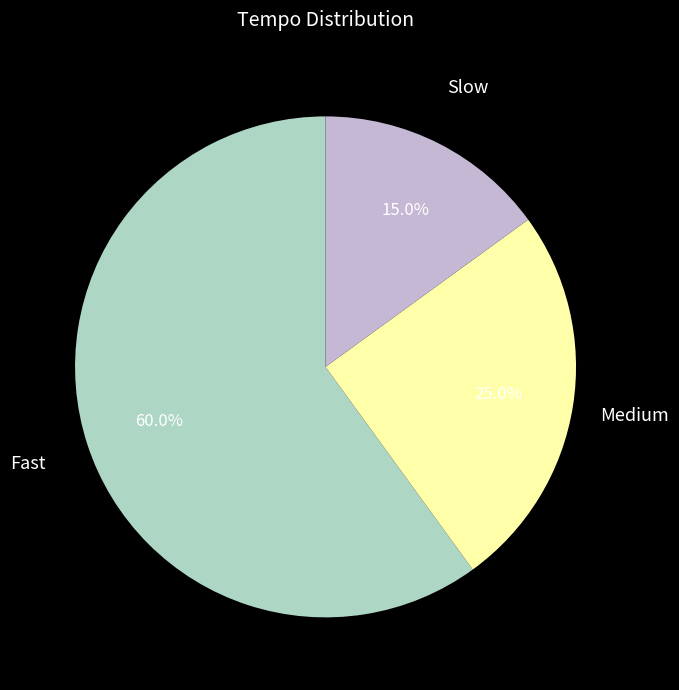

Is there any slice that represents more than half of the pie?

Yes